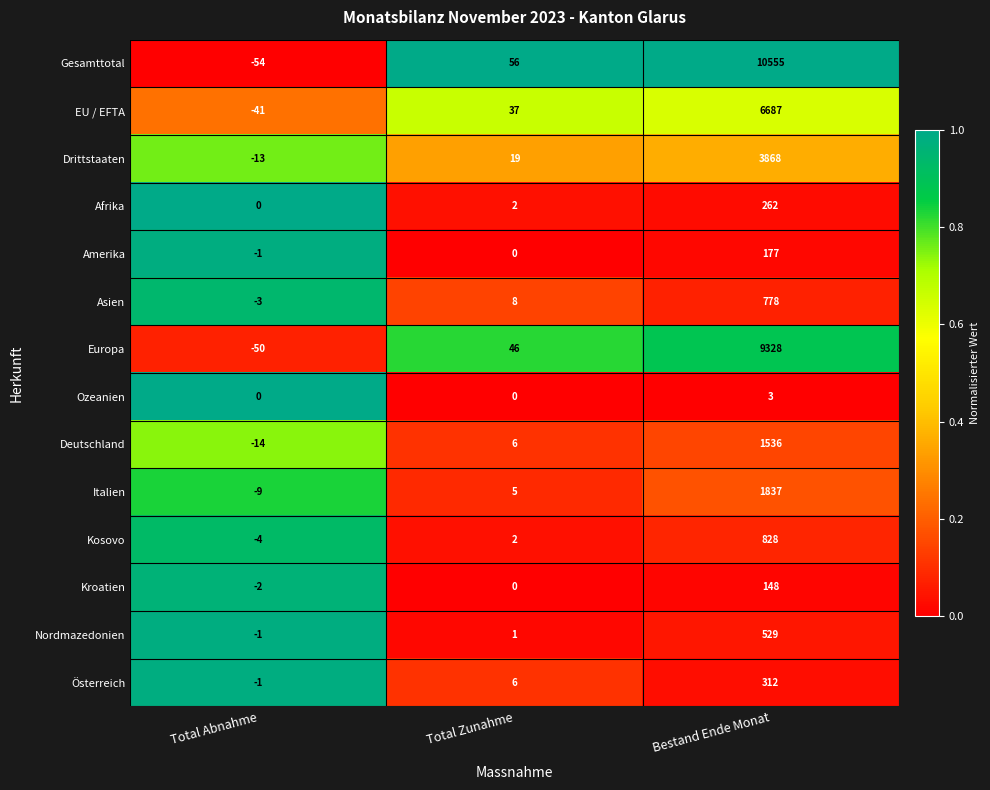

True or false: Kosovo has a value of -4 at Total Abnahme.

True